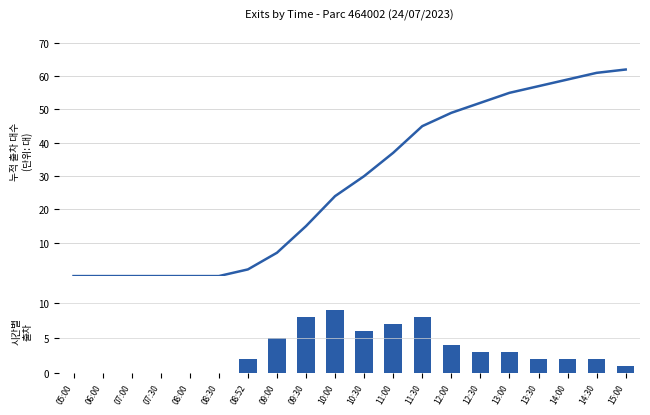

What is the total value across all series at 09:30?

23